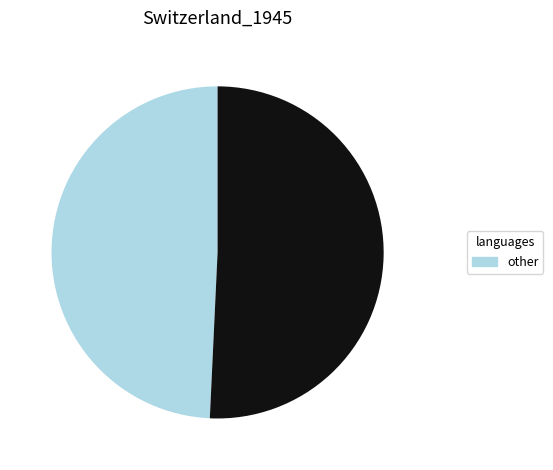

How many slices are in this pie chart?

2